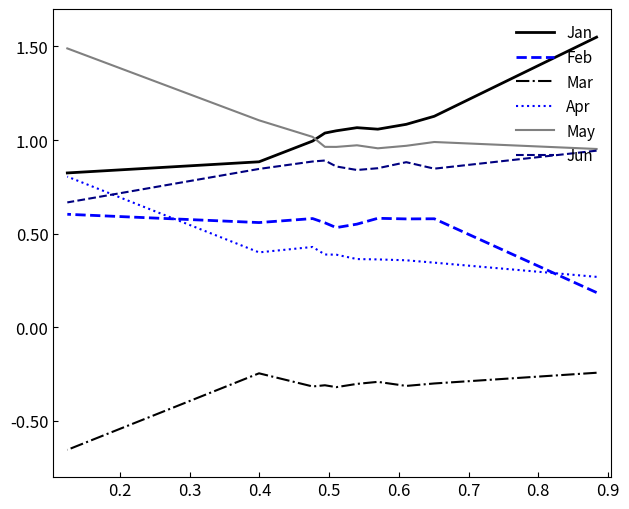

True or false: Mar and Feb cross at least once.

False